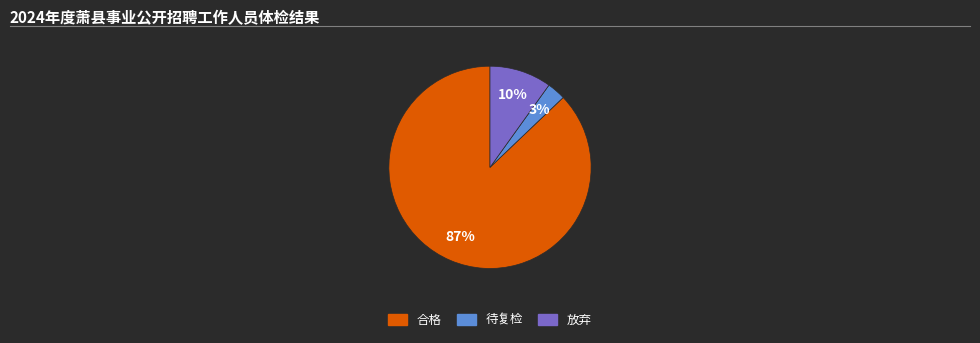

Which category has the biggest portion of the pie?

合格